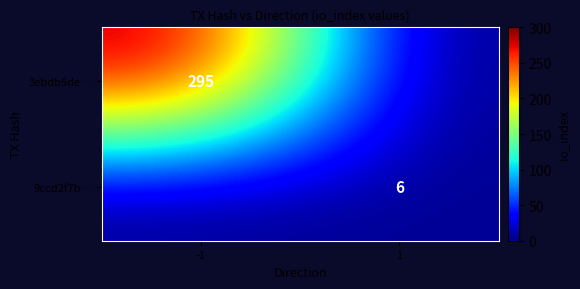

True or false: 3ebdb5de… has a value of 153 at -1.

False